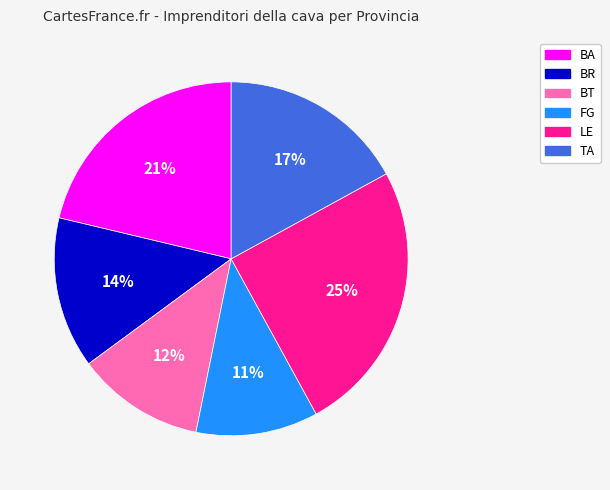

Which slice is the largest?

LE